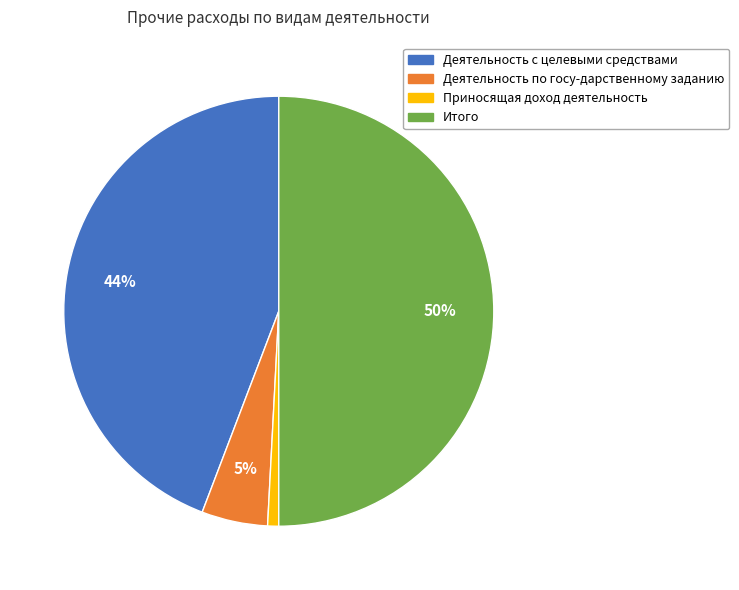

Rank the categories by value from lowest to highest.

Приносящая доход деятельность, Деятельность по госу-дарственному заданию, Деятельность с целевыми средствами, Итого